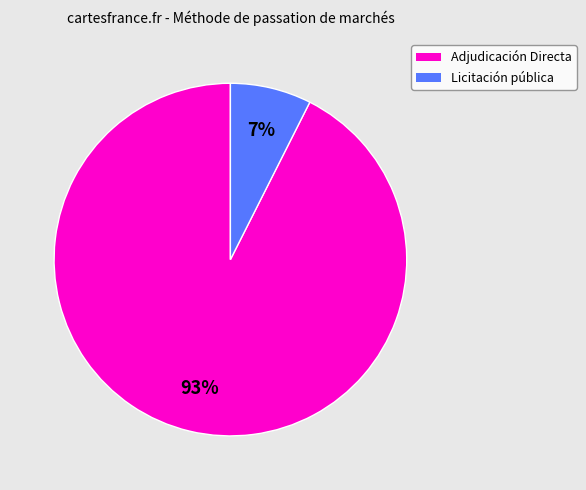

Is there any slice that represents more than half of the pie?

Yes